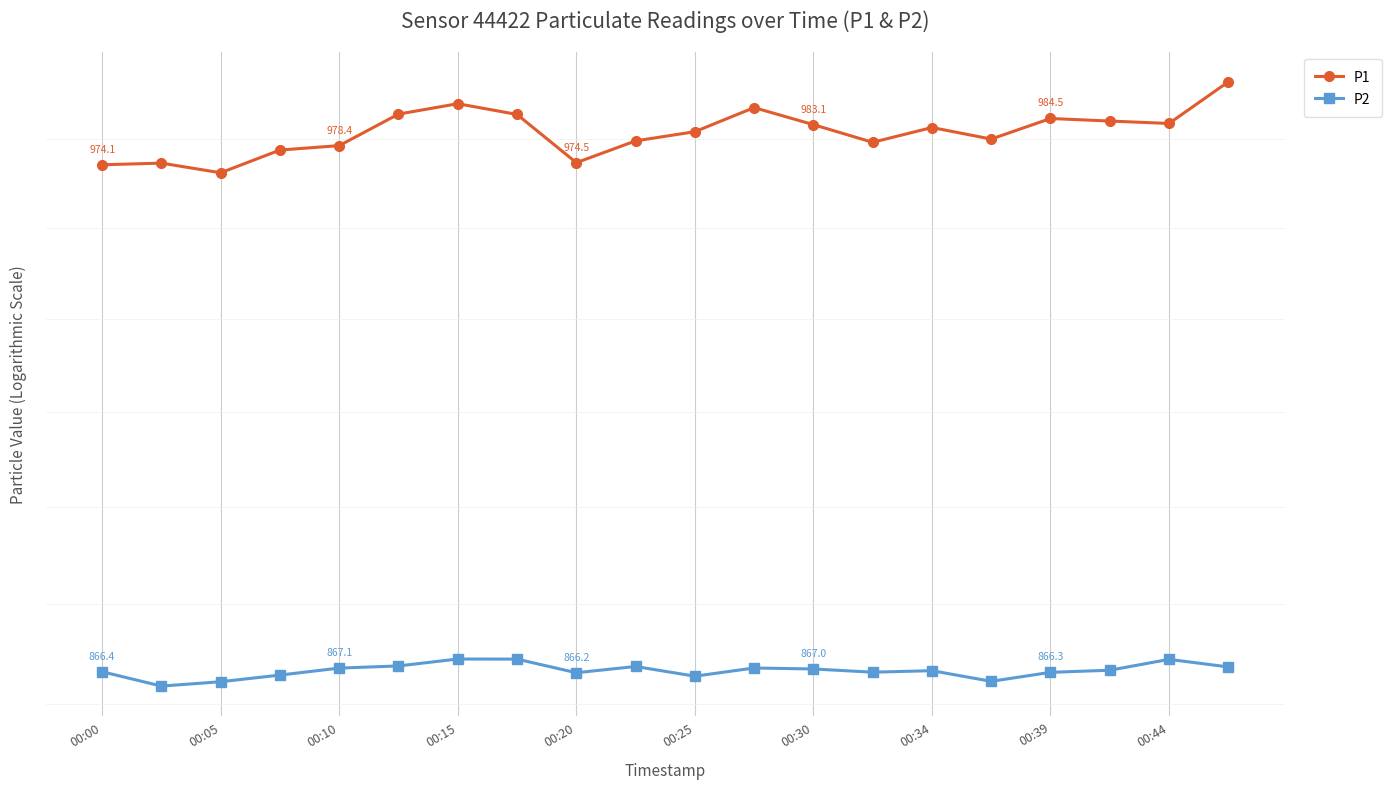

Count the number of data series in this chart.

2